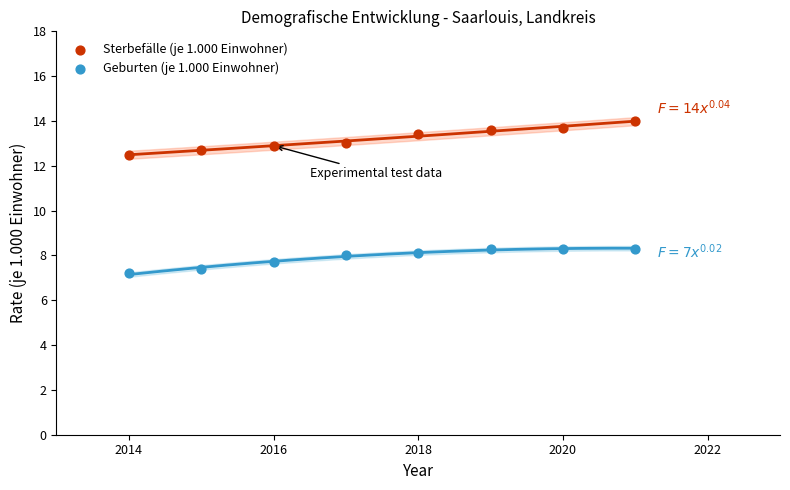

In the Geburten (je 1.000 Einwohner) series, what Y value is closest to 7?

7.2